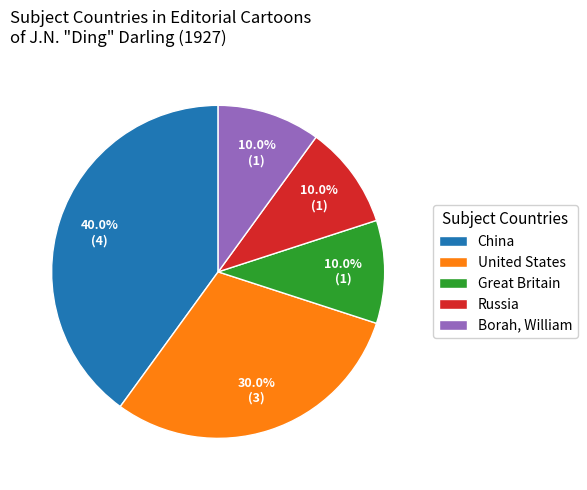

To the nearest percent, what is the difference between the United States and Russia slice percentages?

20%